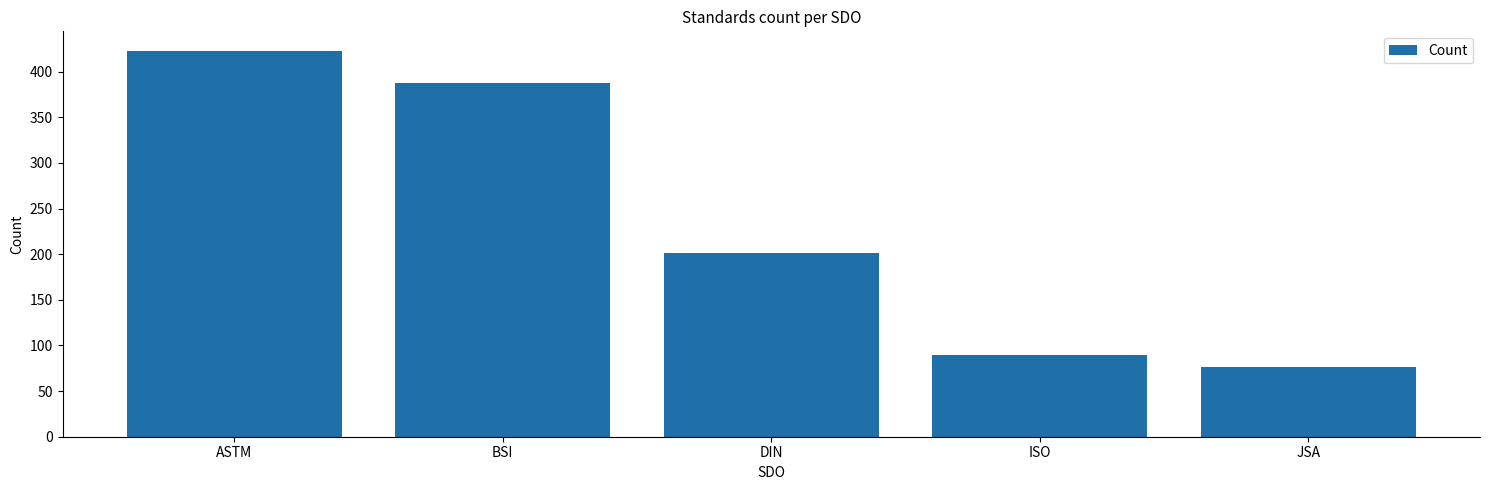

What is the change in value from ASTM to JSA?

-347